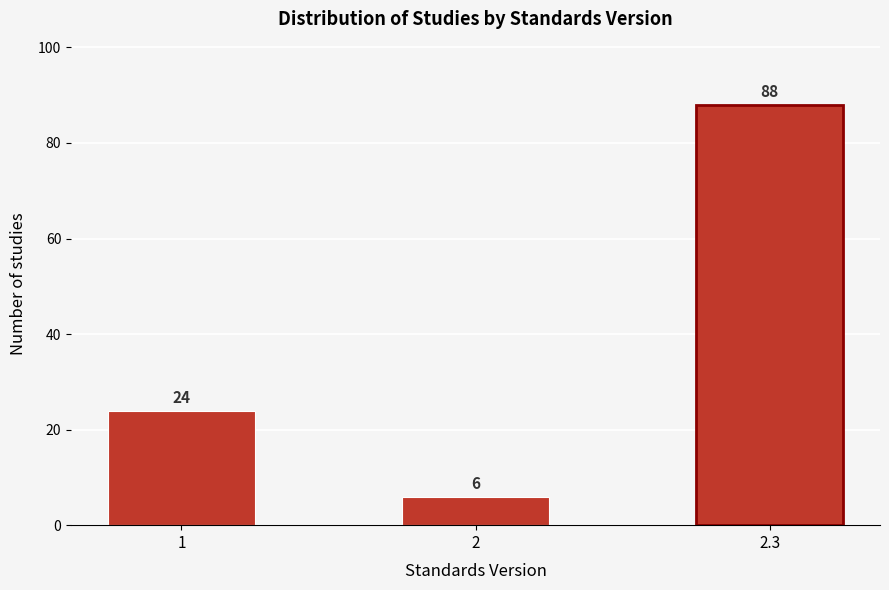

Reading left to right, transcribe all the data shown in this chart.

1=24	2=6	2.3=88